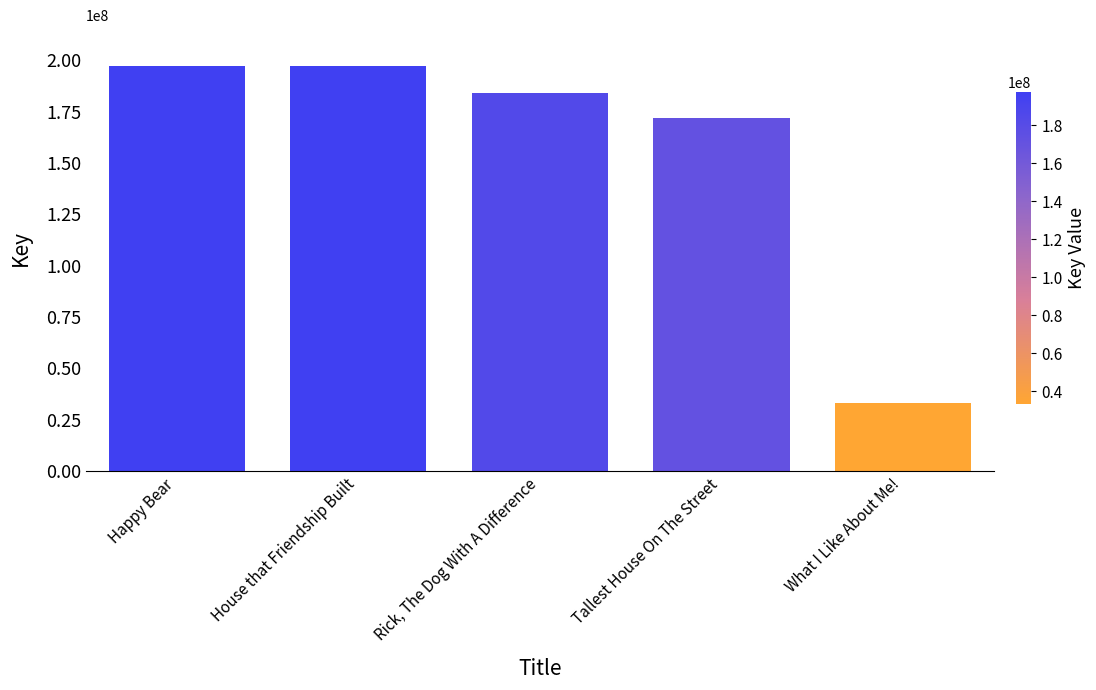

At which label does the data first exceed 184329613?

Happy Bear